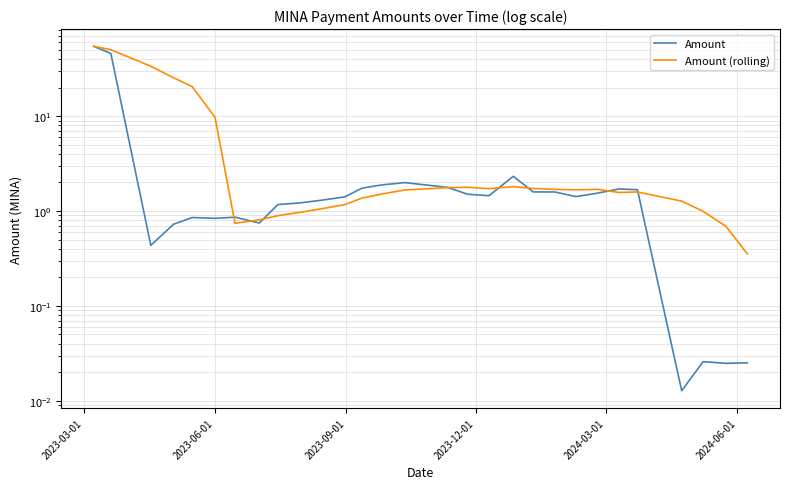

Count the number of categories in the chart.

29